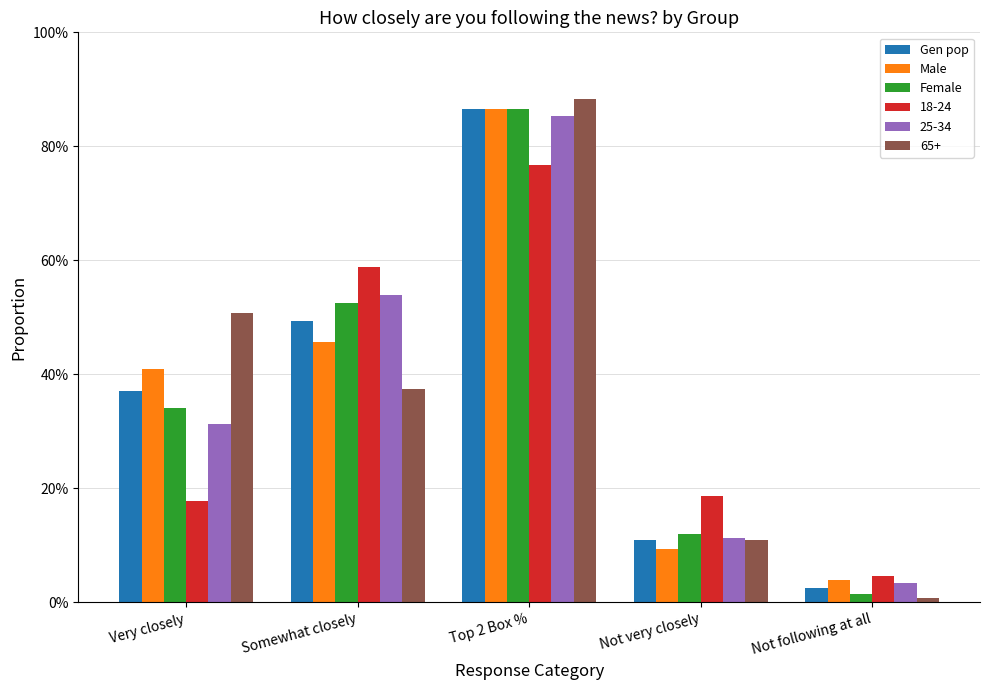

What is the label of the 4th bar from the left?

Not very closely